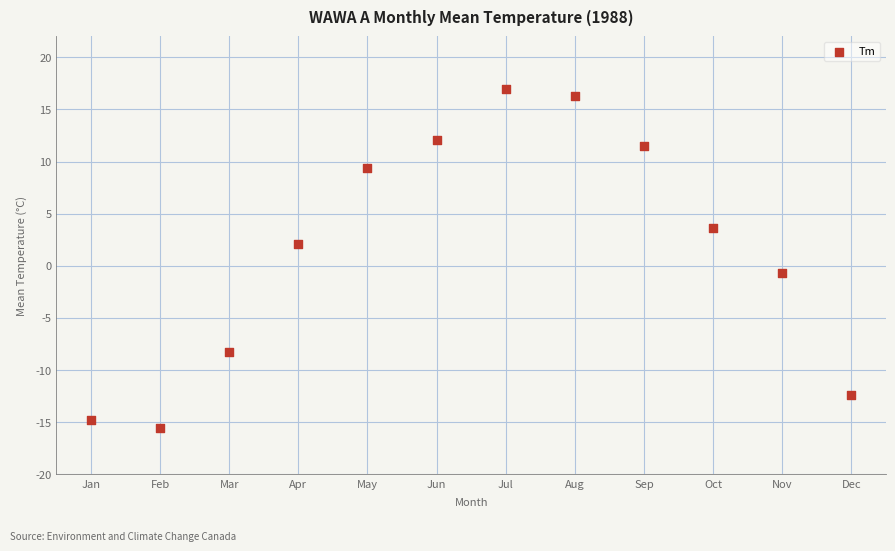

What is the range of X values (max minus min)?

11.0